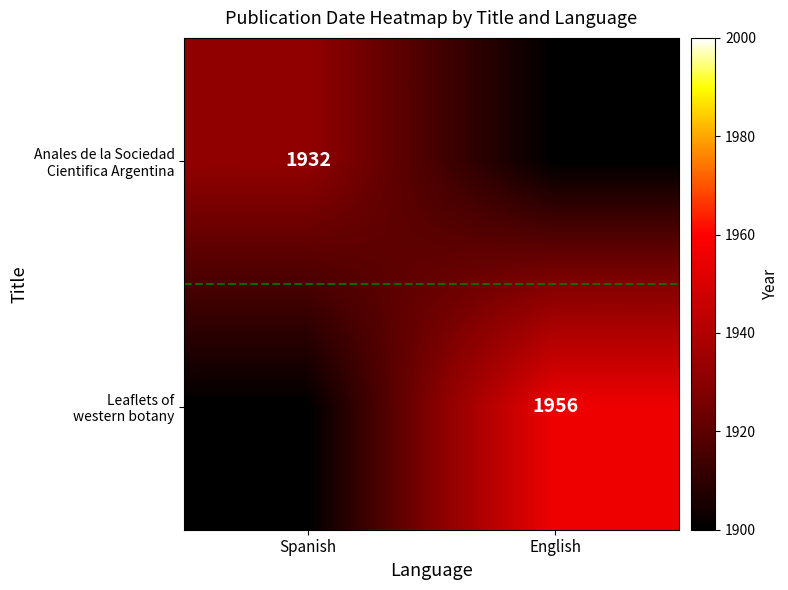

The value of Anales de la Sociedad Cientifica Argentina at English is 1250. True or false?

False